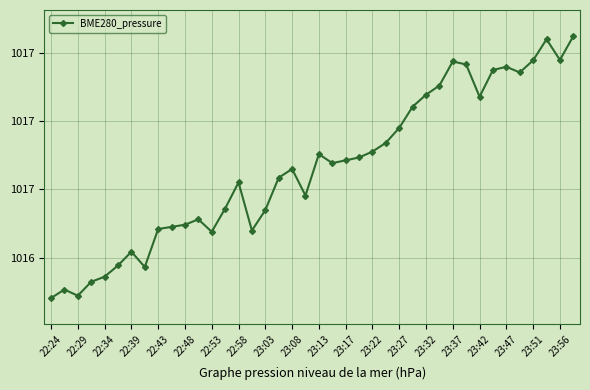

Does the chart have visible grid lines?

Yes